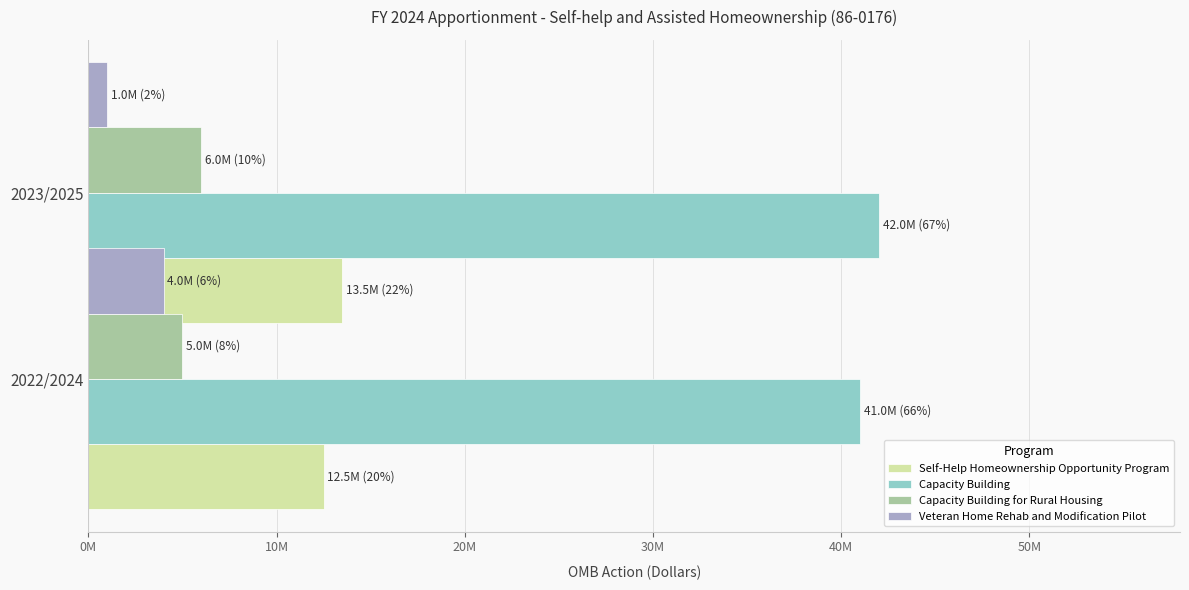

Between 10M and 0M, which is larger?

10M